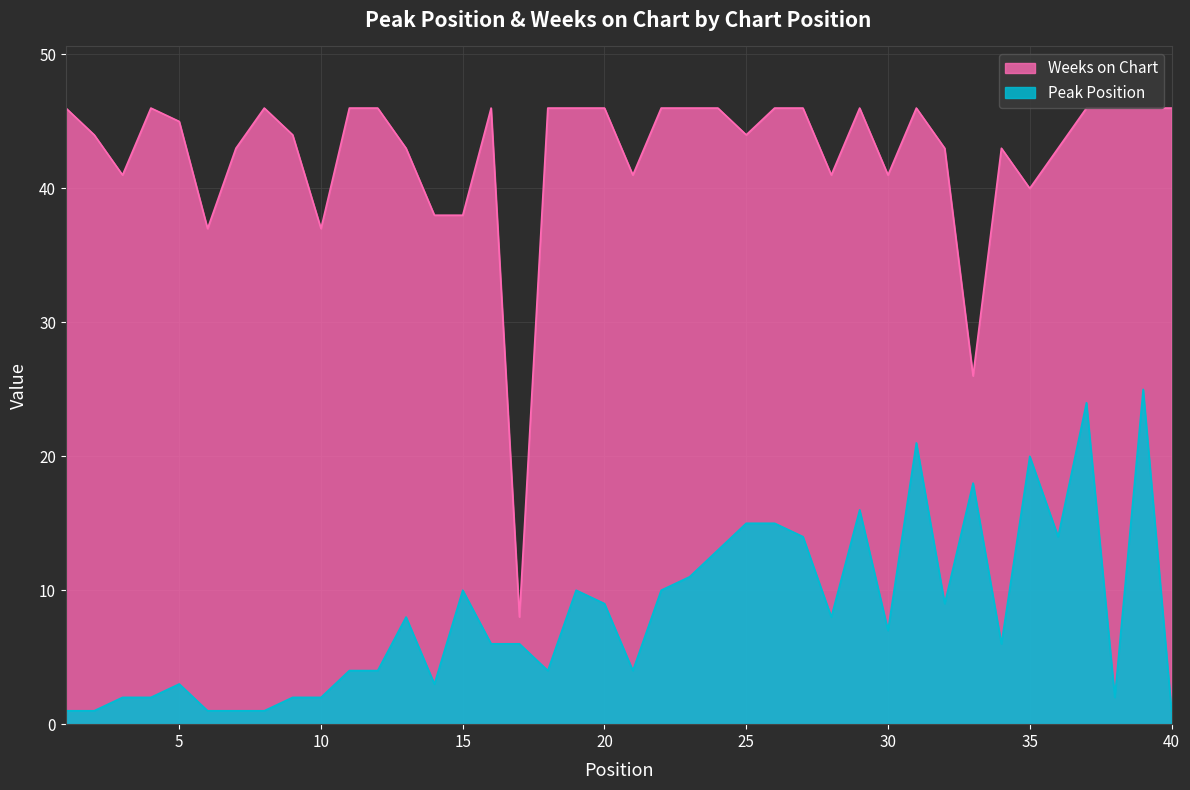

At 4, list the series in order from largest to smallest.

Weeks on Chart, Peak Position